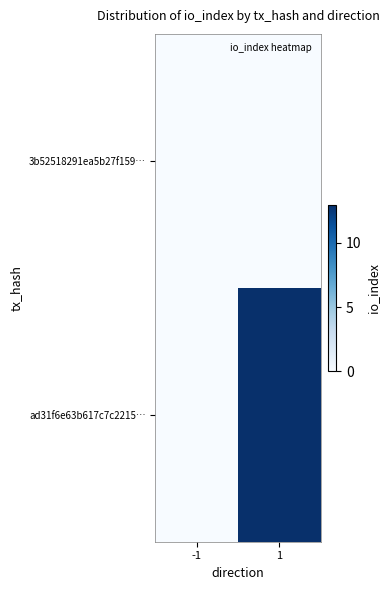

Reading left to right, extract all data points from this chart.

3b52518291ea5b27f159…: -1=0	1=0
ad31f6e63b617c7c2215…: -1=0	1=13